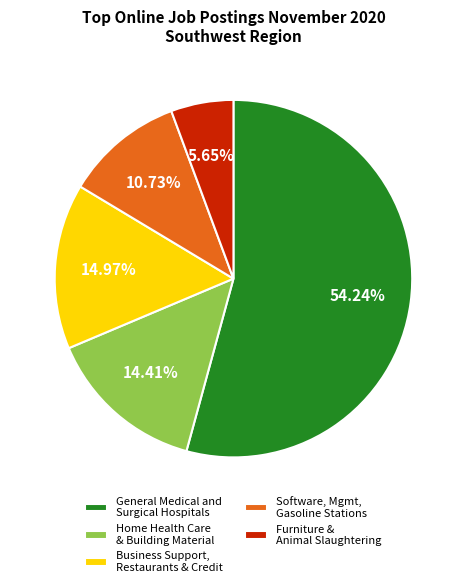

Is there a majority slice in this chart?

Yes